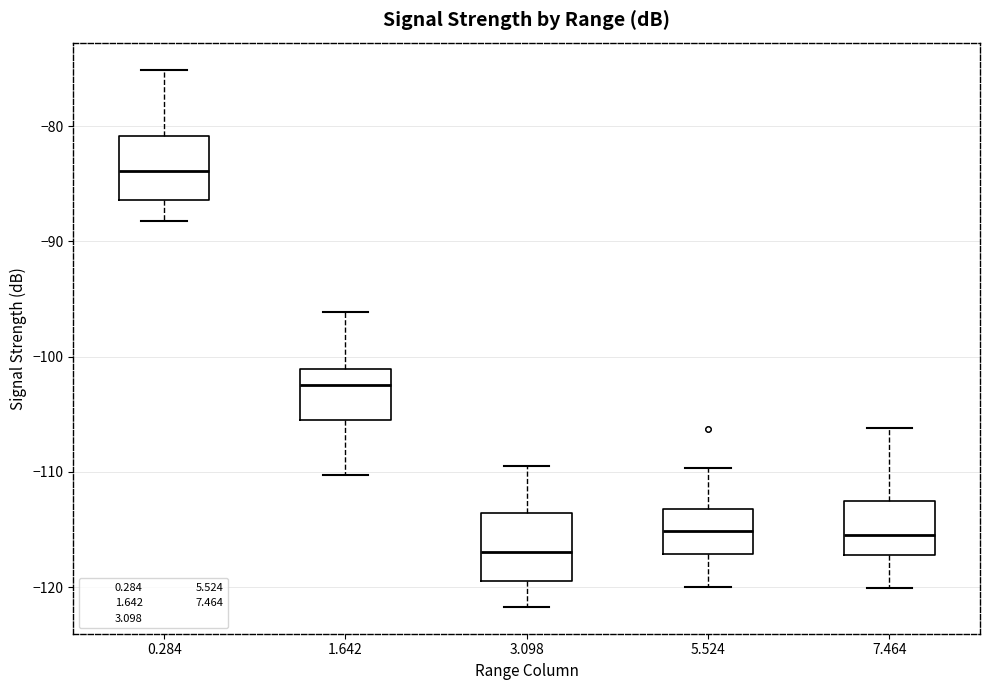

Which box has the highest median line?

0.284